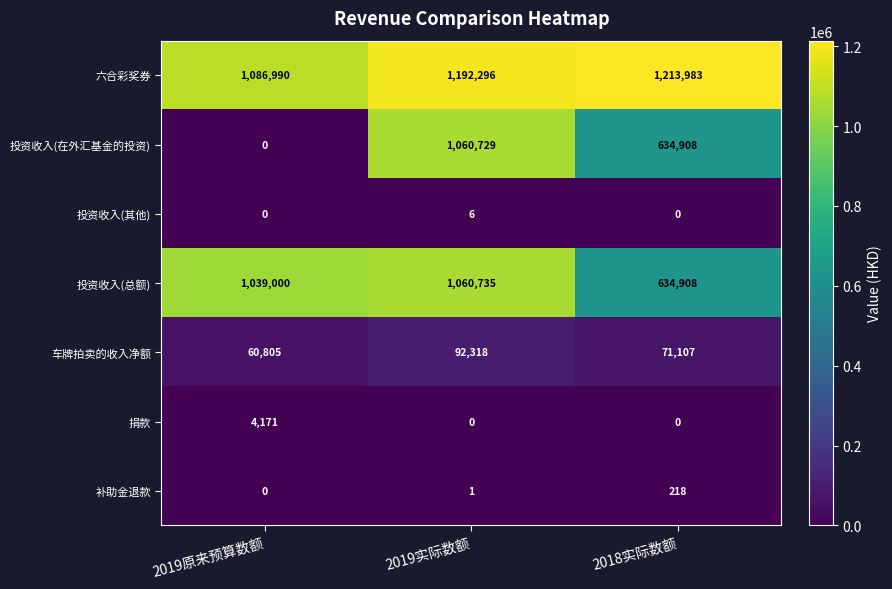

The value of 投资收入(在外汇基金的投资) at 2019原来预算数额 is 0. True or false?

True